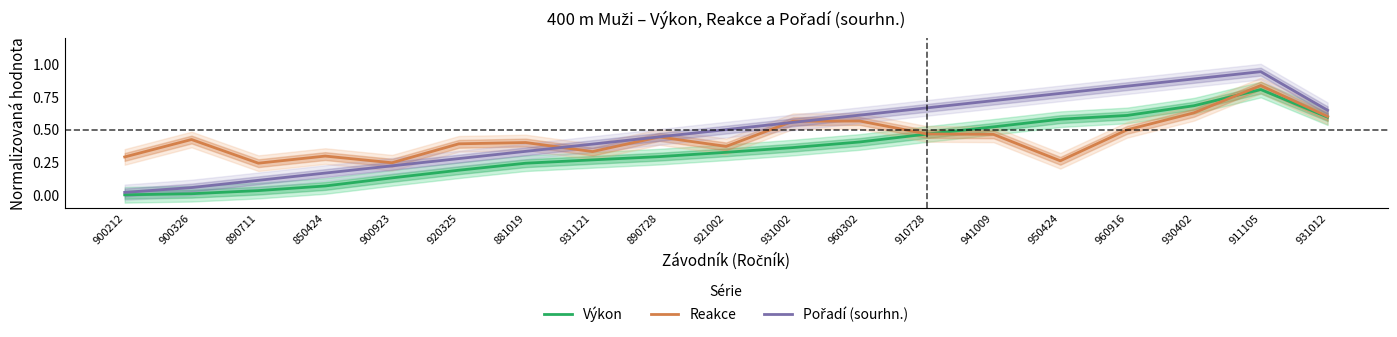

What is the sum of the Výkon values at 911105 and 900326?

0.8